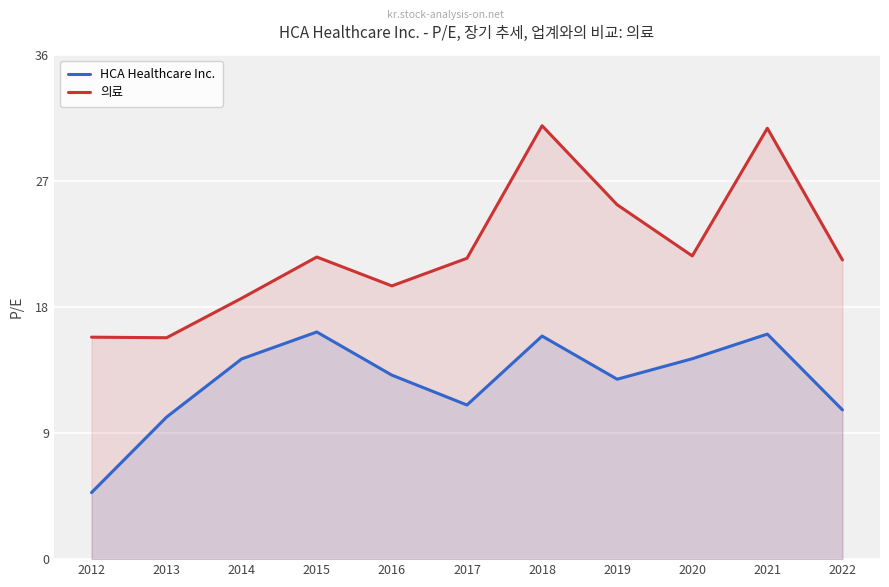

At how many categories does at least one series exceed 12?

11